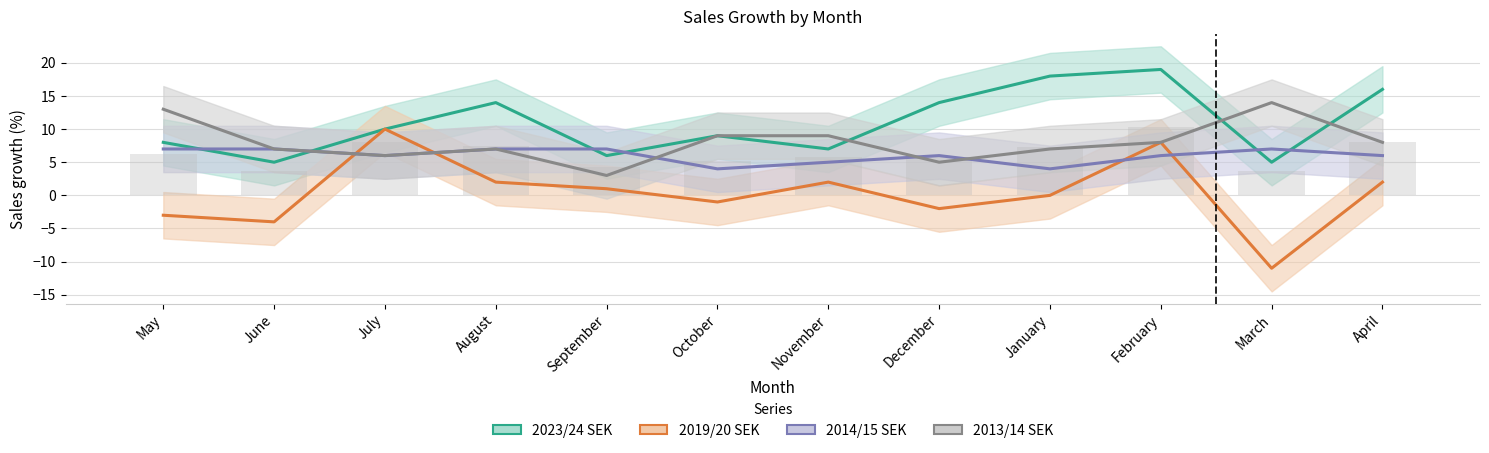

Between May and November, which is larger?

May